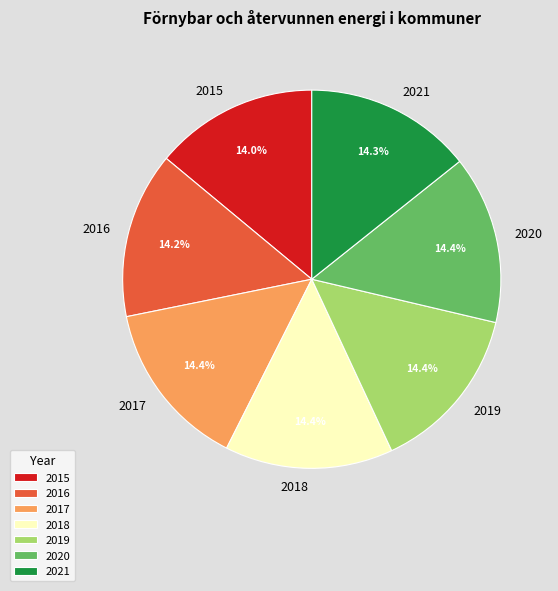

To the nearest percent, what is the combined percentage of 2021 and 2017?

29%